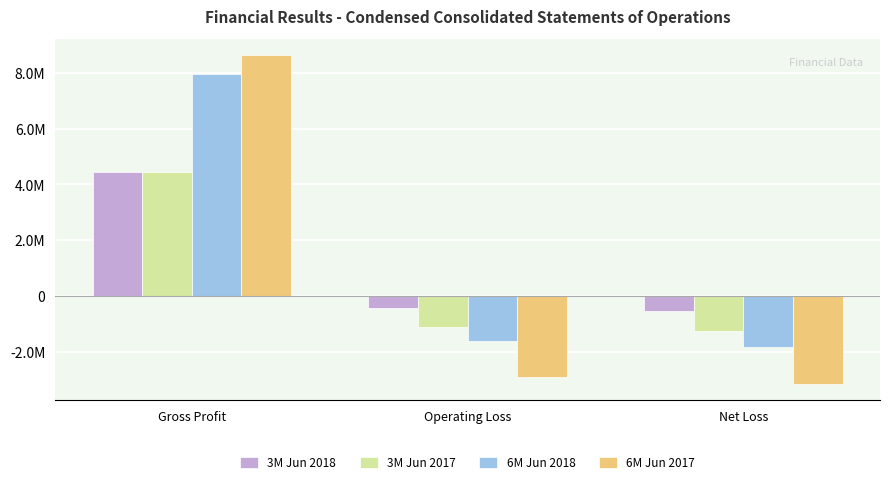

Are the bars grouped side by side (vs. stacked)?

Yes